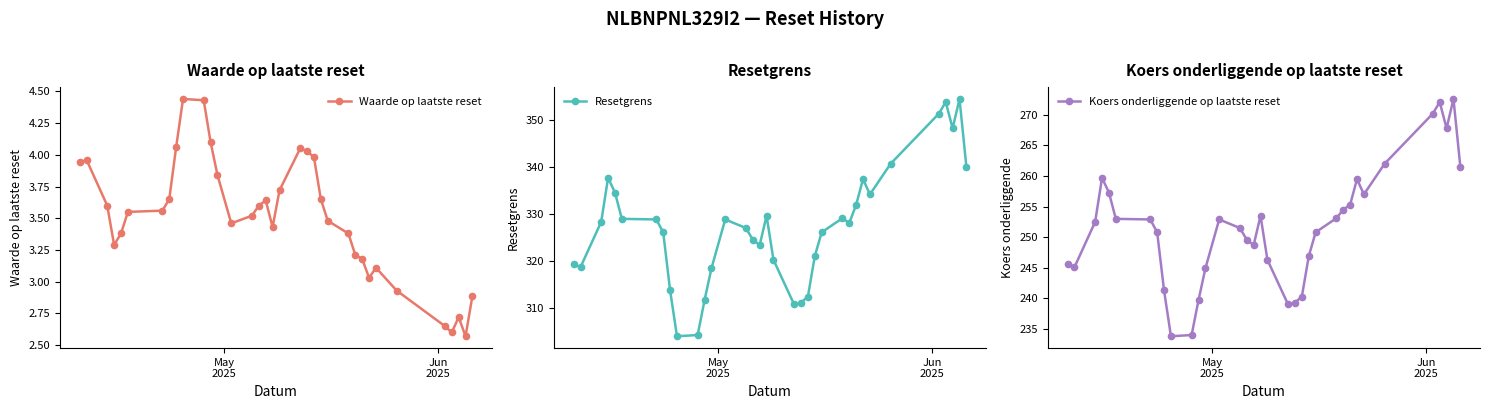

True or false: Waarde op laatste reset and Koers onderliggende op laatste reset intersect in this chart.

False